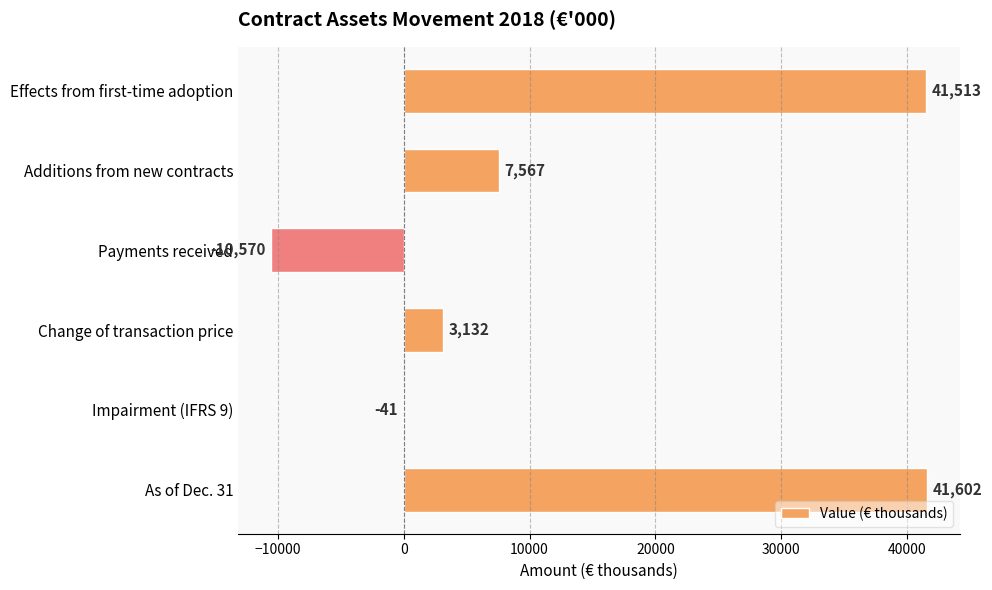

Which label corresponds to the largest value in the chart?

As of Dec. 31